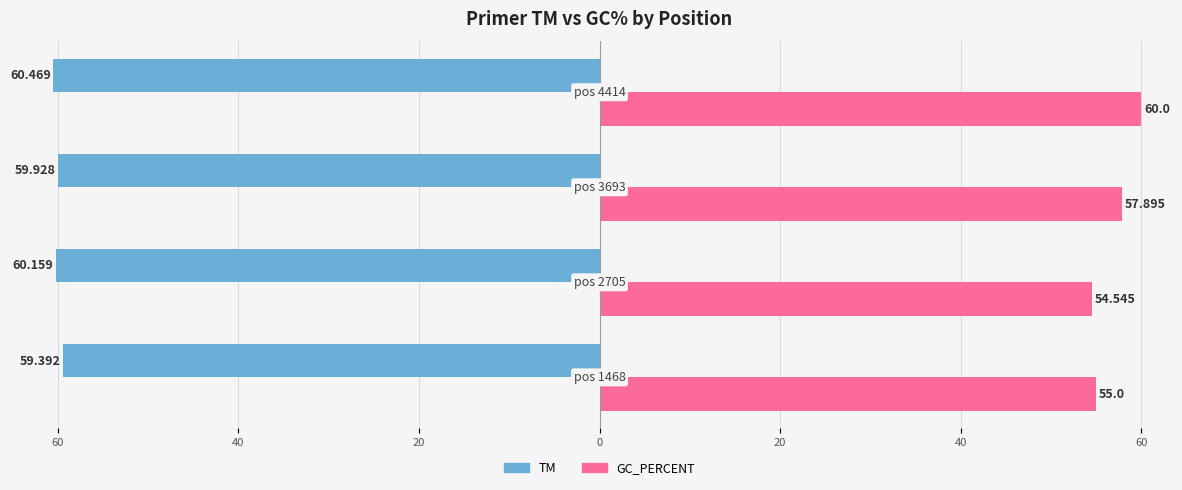

What are all the series names shown in the legend?

TM, GC_PERCENT